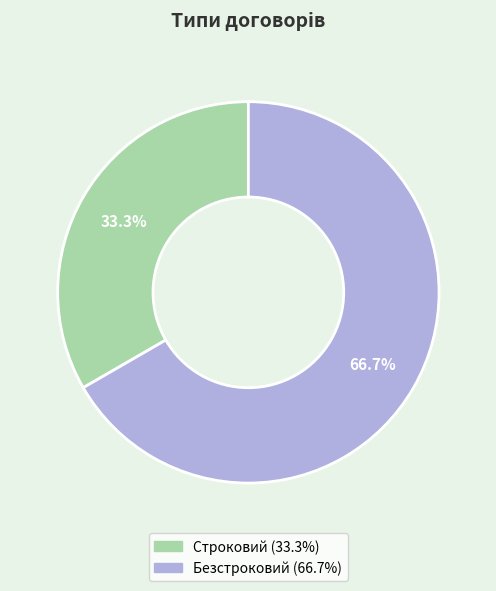

The Безстроковий slice represents 67% of the pie. True or false?

True